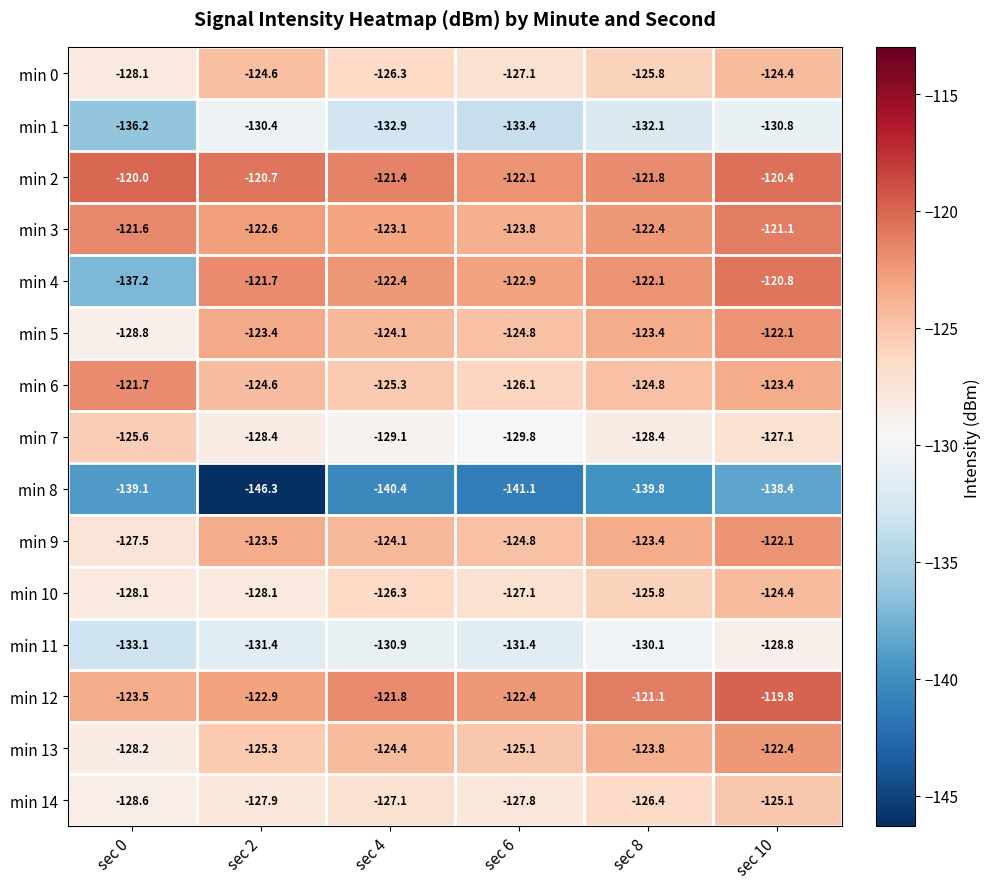

At how many categories does at least one series exceed -134?

6